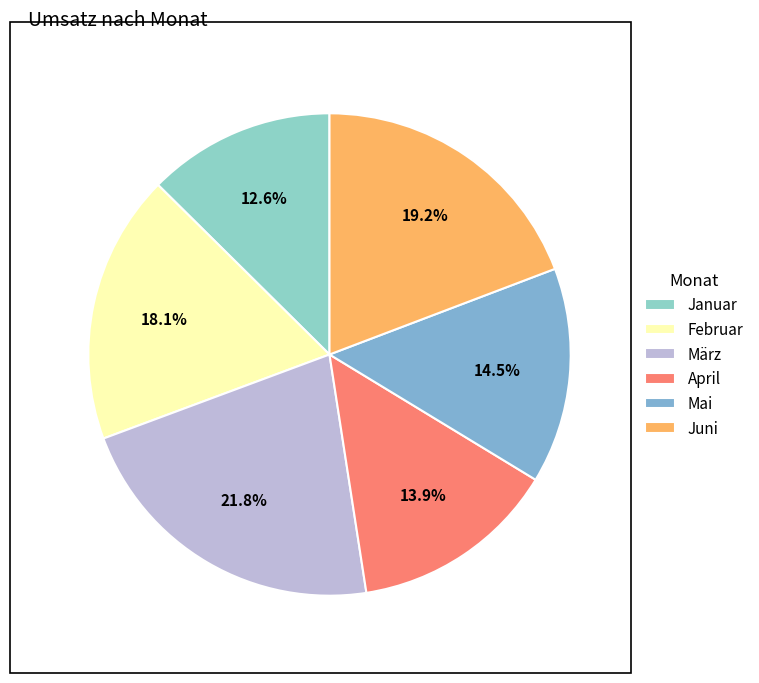

Combined, do Mai and Januar account for over 50%?

No